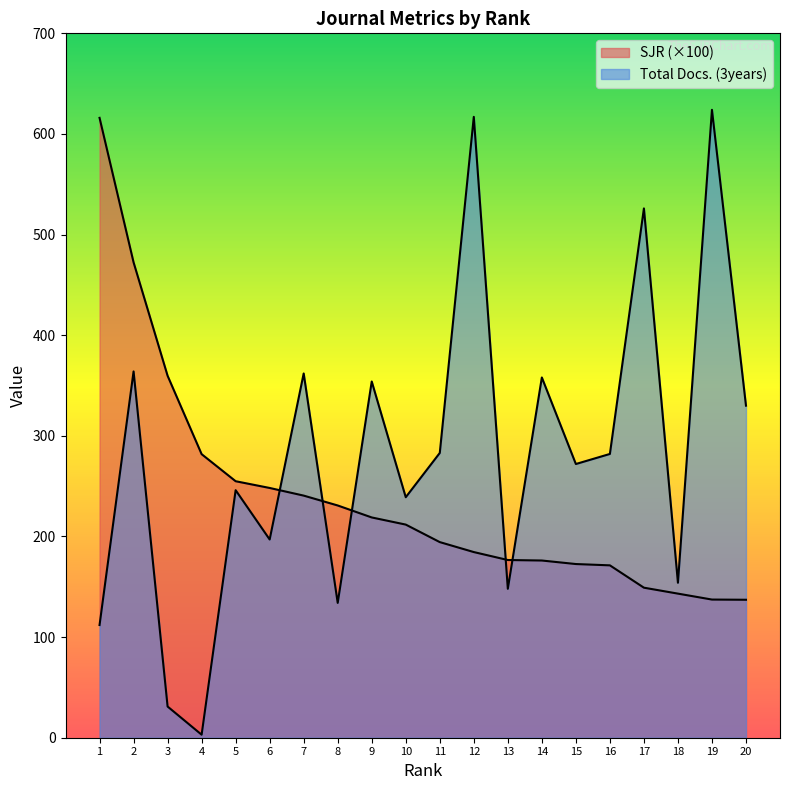

At which label is SJR closest to 376?

3